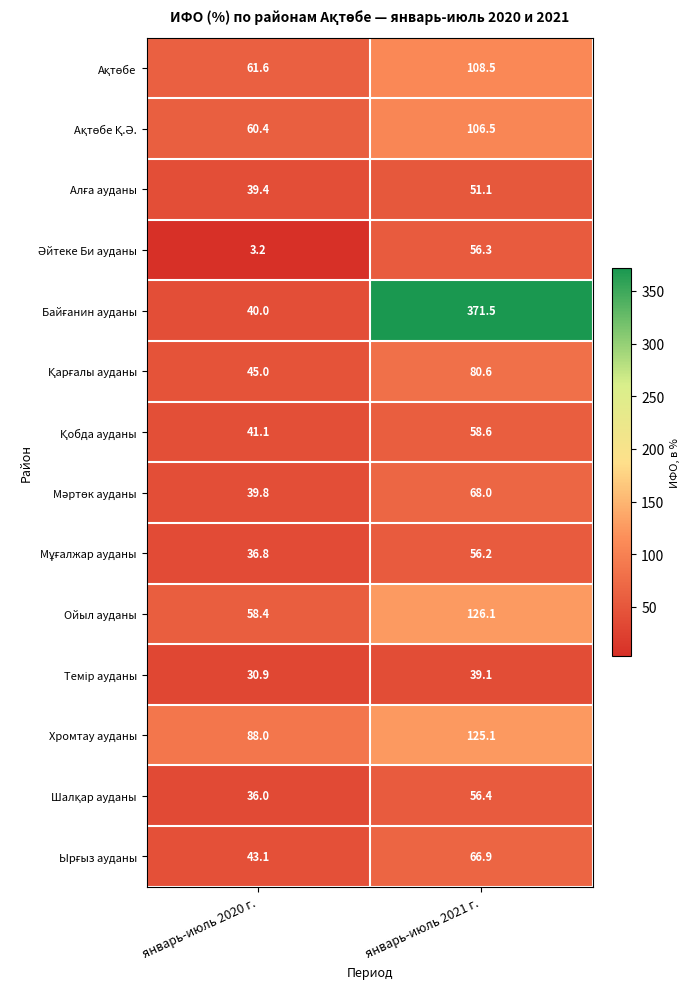

Where does the Ойыл ауданы series first go above 126?

январь-июль 2021 г.